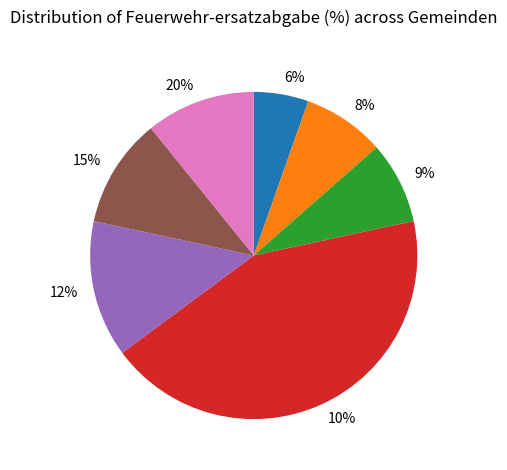

Is there a majority slice in this chart?

No